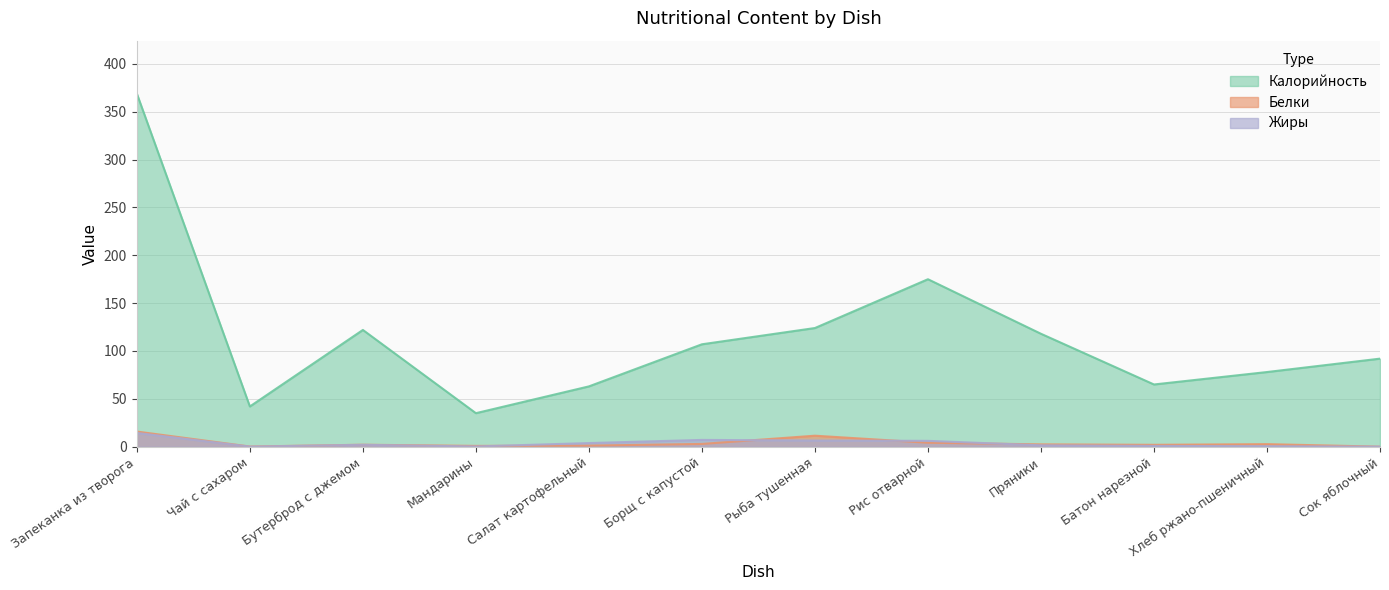

At which label does Калорийность first exceed 107?

Запеканка из творога